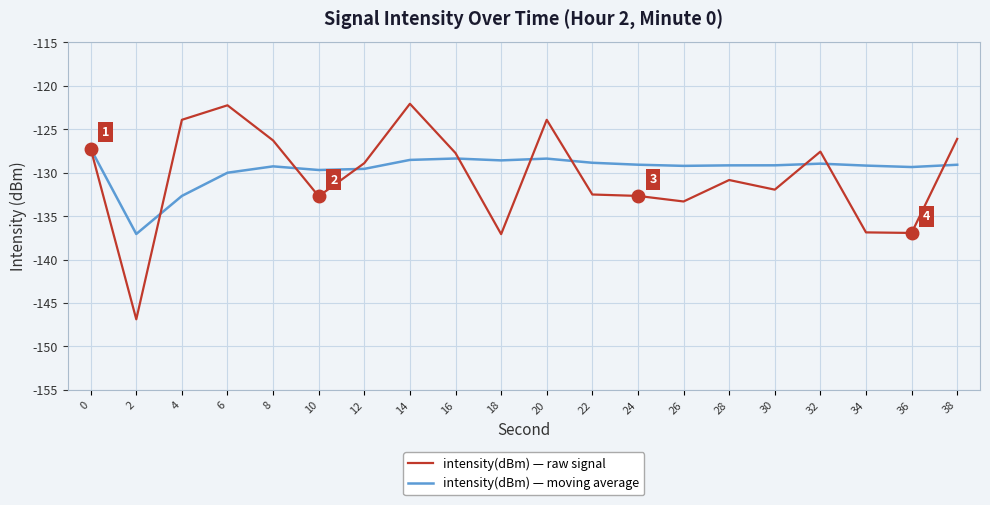

What is the smallest value displayed?

-146.9